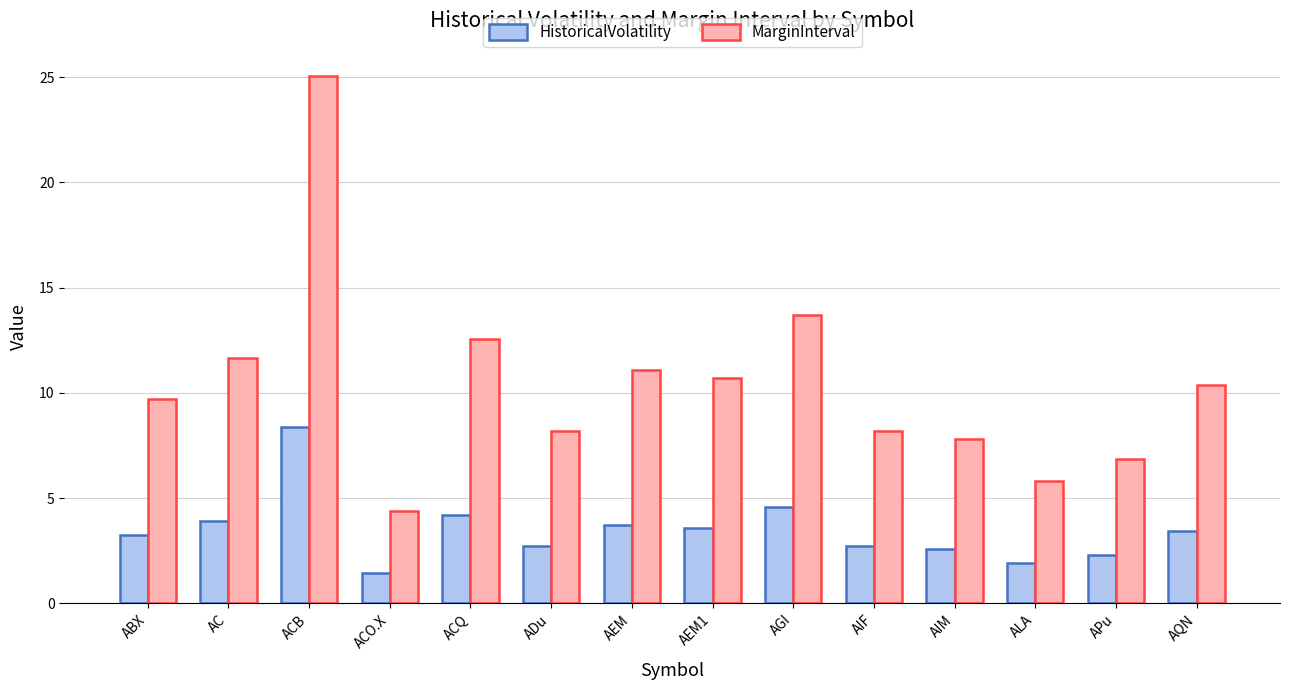

At which label does MarginInterval first exceed 10?

AC